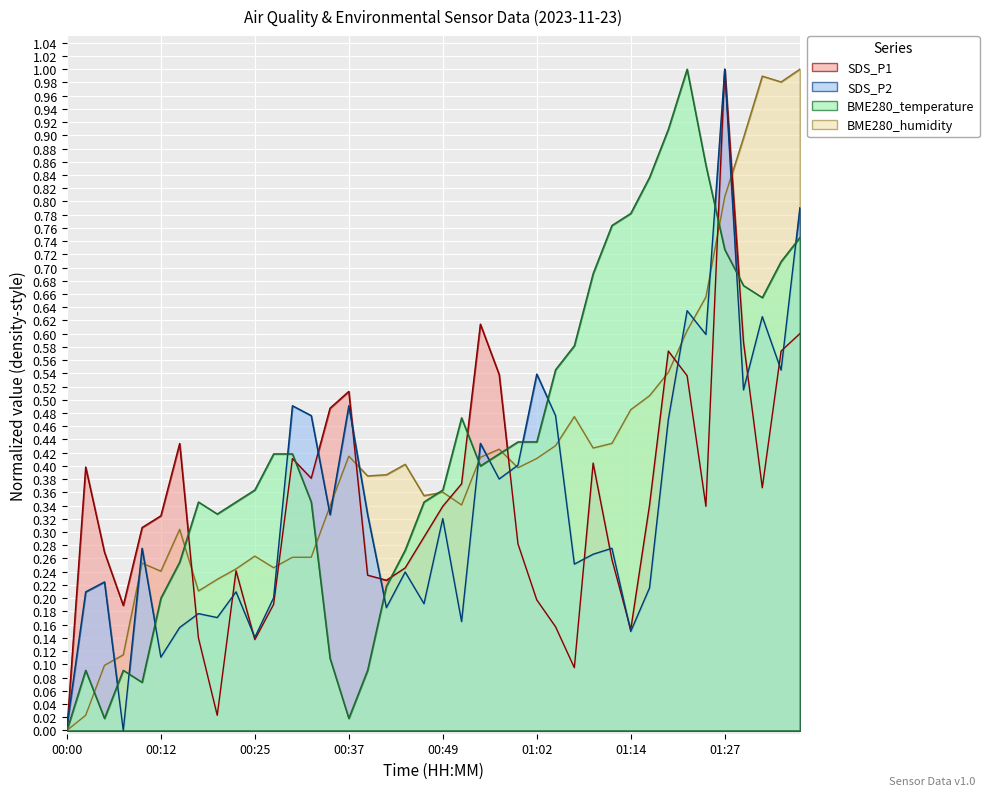

How many lines are shown in the chart?

4